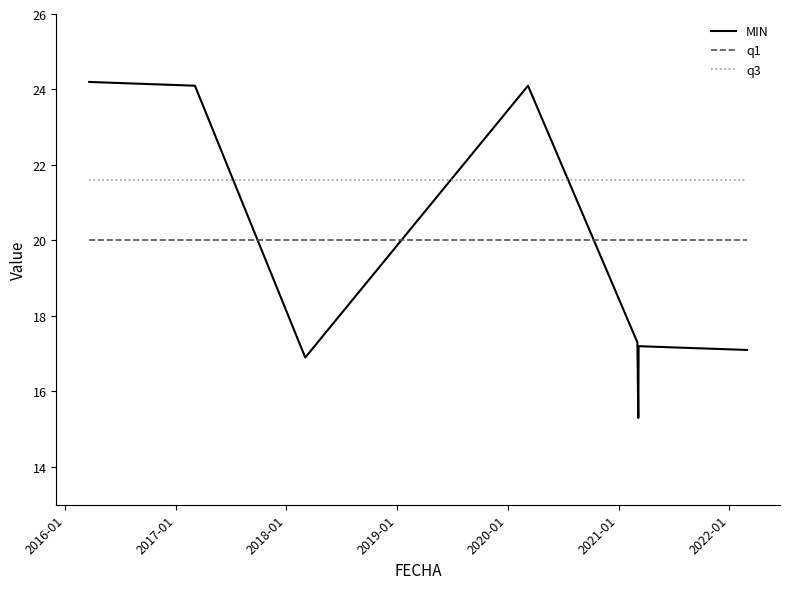

What is the minimum value shown in the chart?

15.3